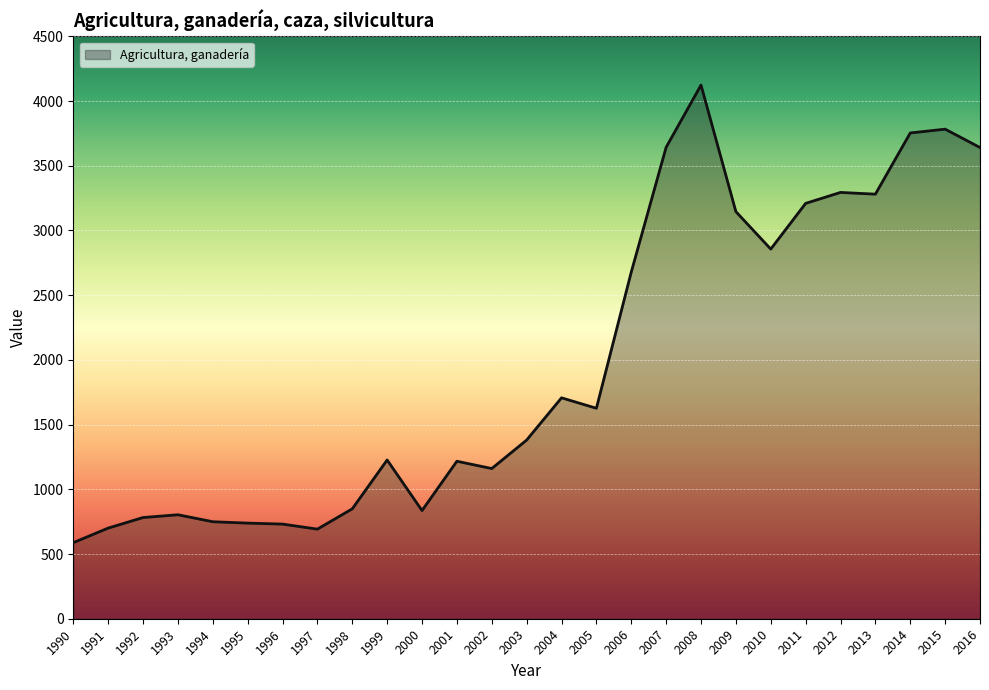

How many lines are shown in the chart?

1